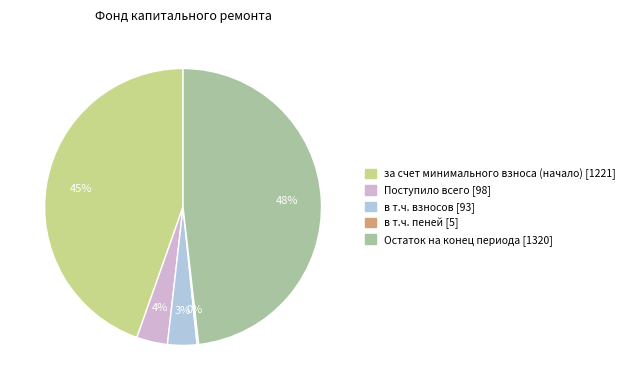

To the nearest percent, what percentage of the pie is в т.ч. взносов?

3%